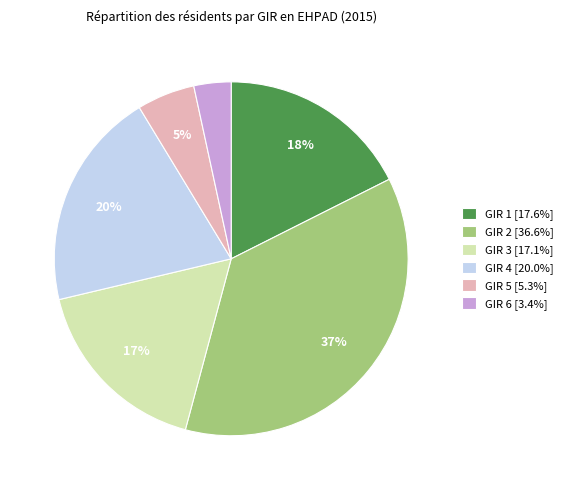

To the nearest percent, what portion does GIR 4 represent?

20%